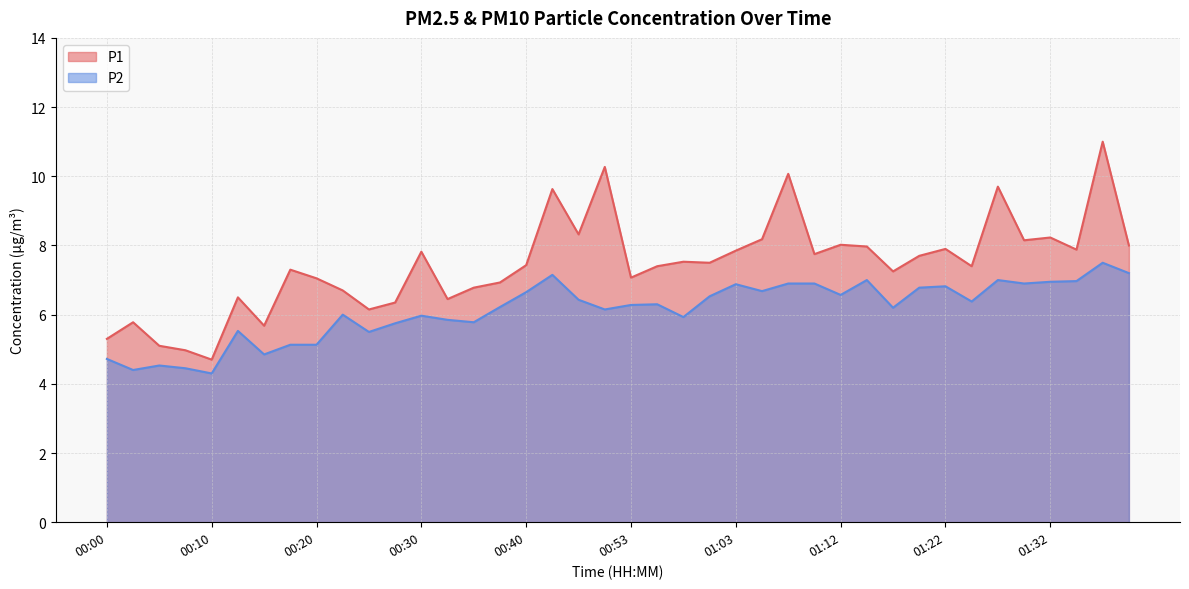

Which category has the highest value in the P1 series?

01:37